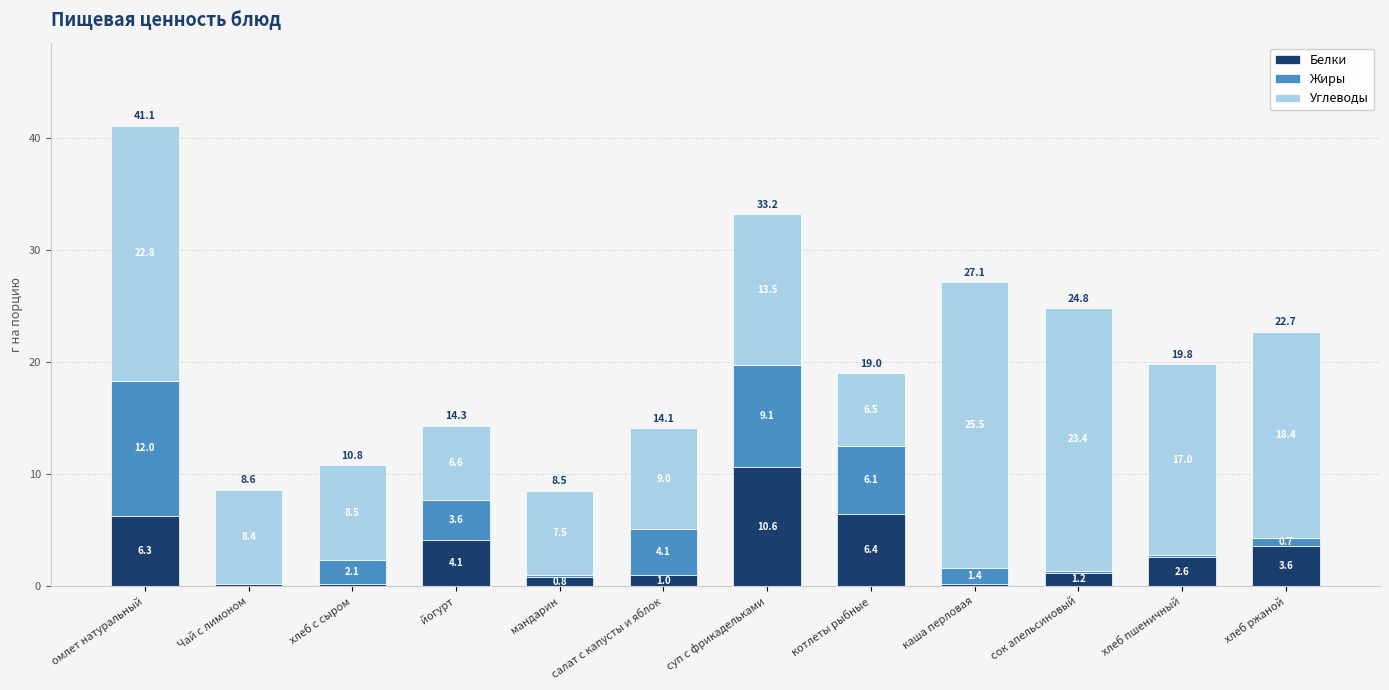

What is the total value across all series at омлет натуральный?

41.1